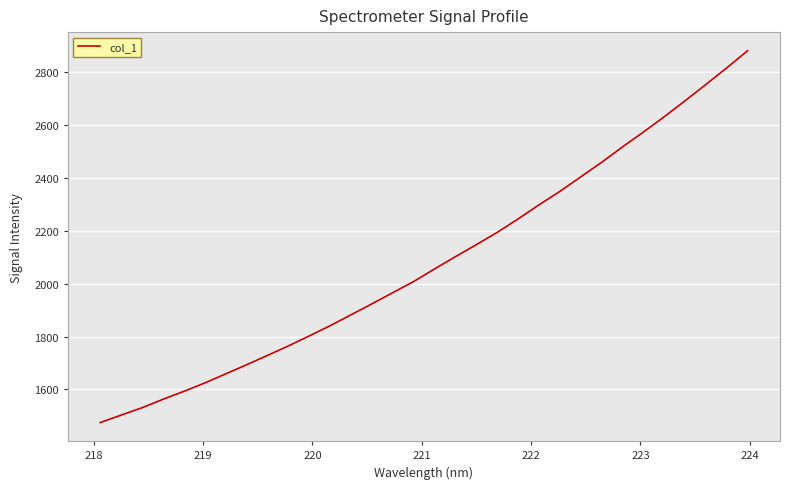

What is the smallest value displayed?

1474.6